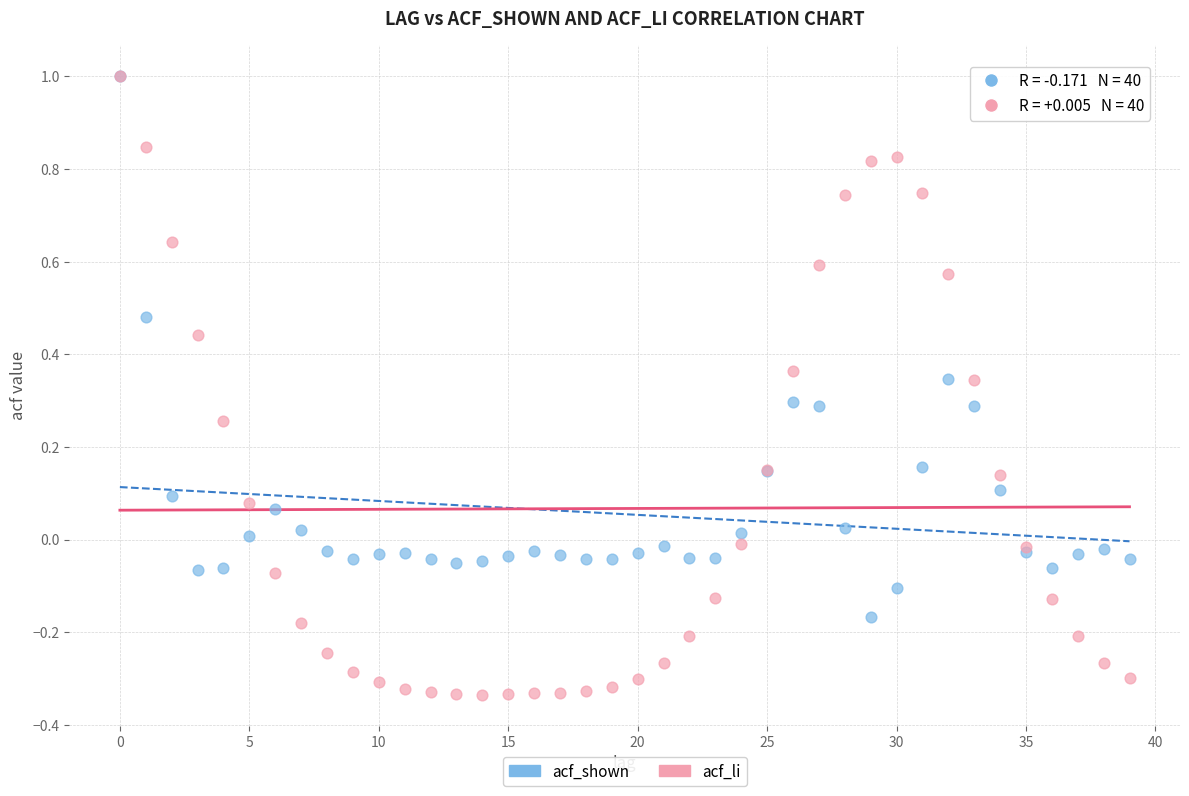

Which series has the widest spread of Y values?

acf_li